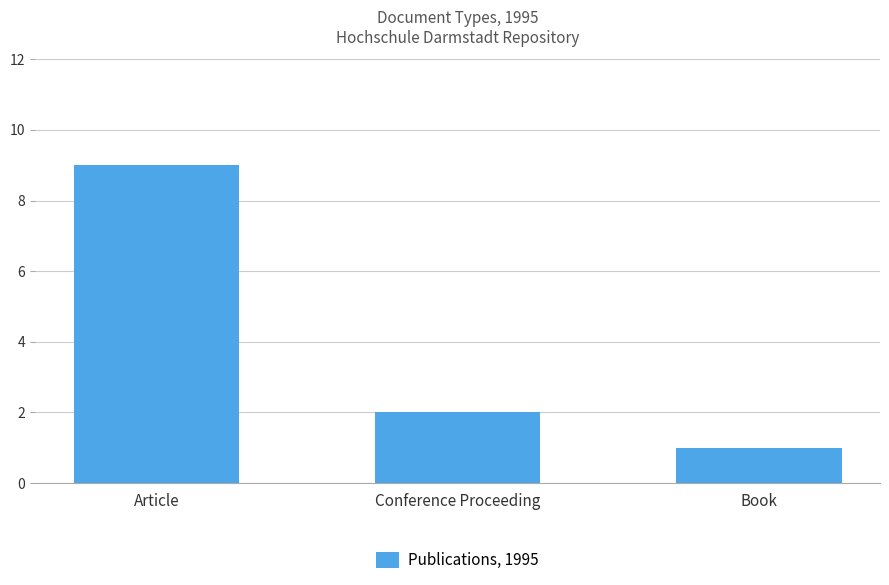

Between Article and Conference Proceeding, which is larger?

Article